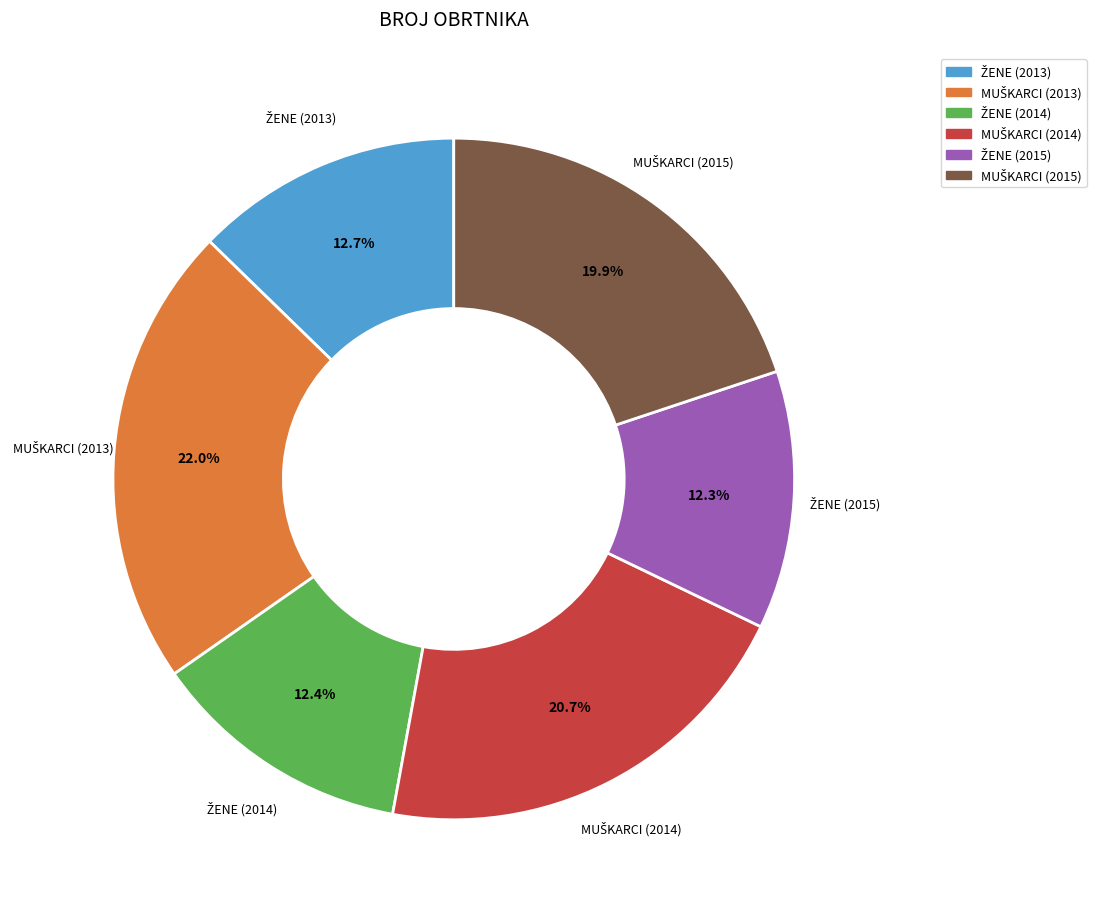

Is there a majority slice in this chart?

No